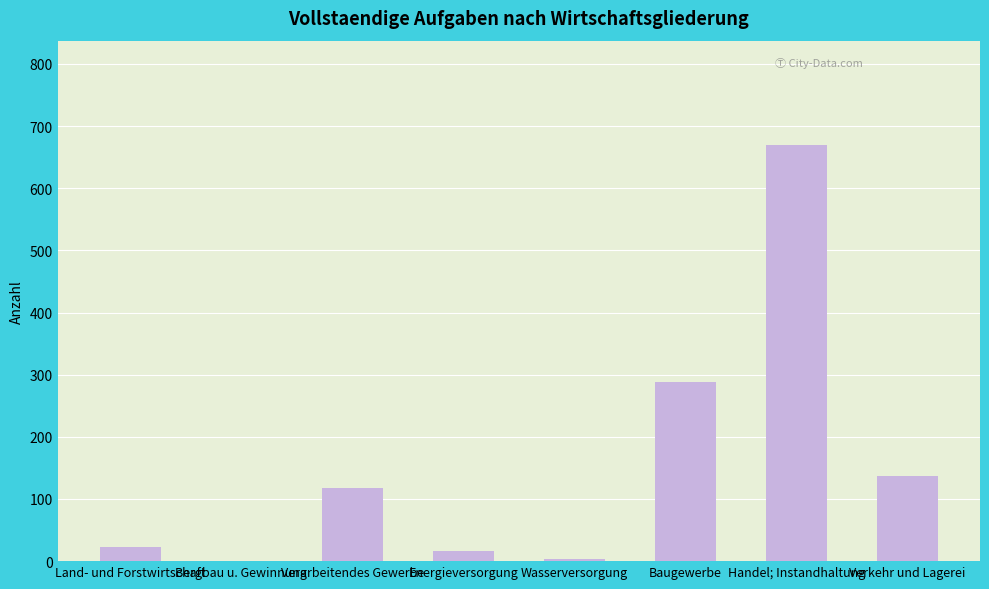

What is the sum of all values?

1256